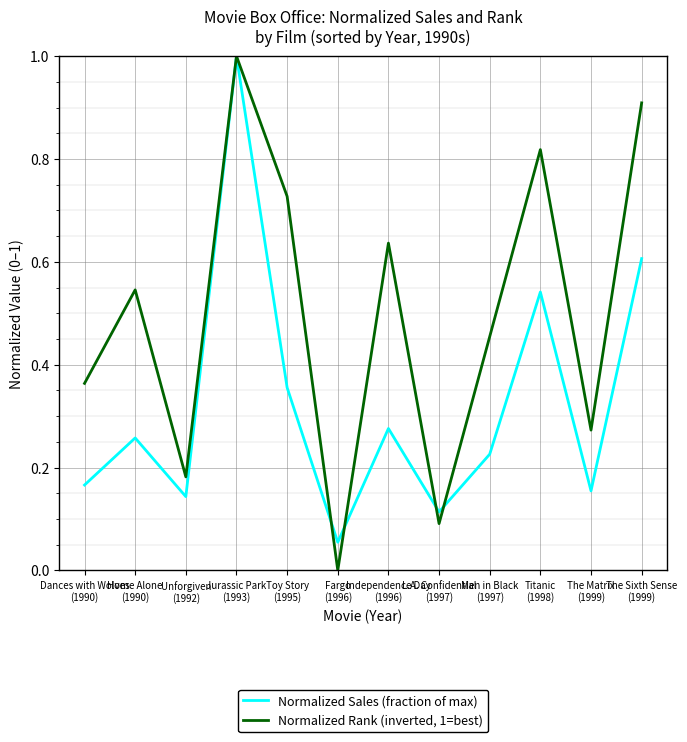

At which category does the chart reach its peak across all series?

Jurassic Park
(1993)